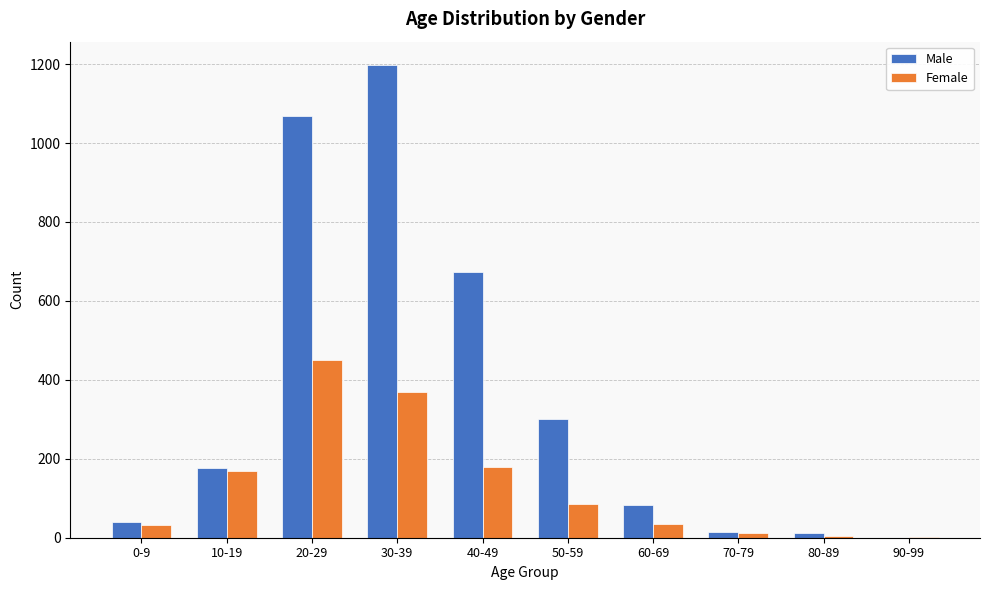

Which series has the largest total across all categories?

Male